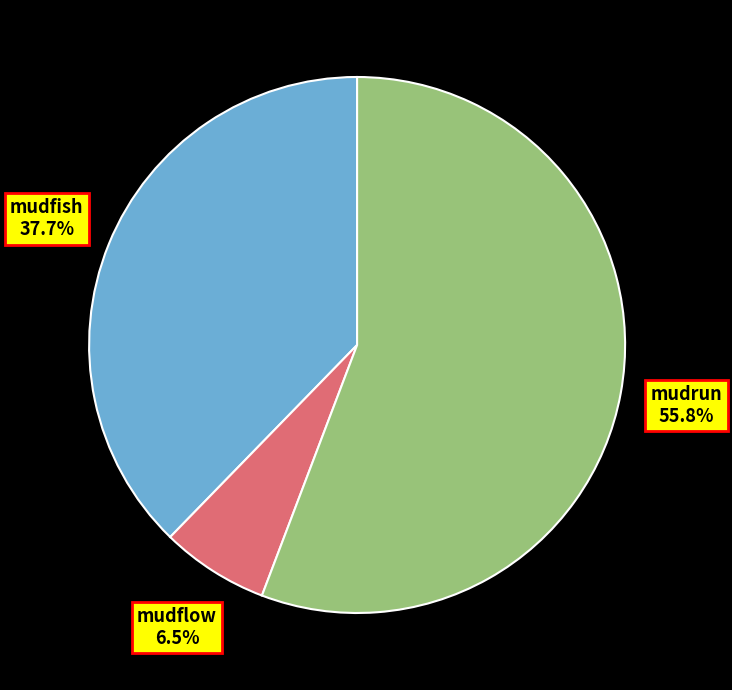

What is the smallest slice in the pie chart?

mudflow